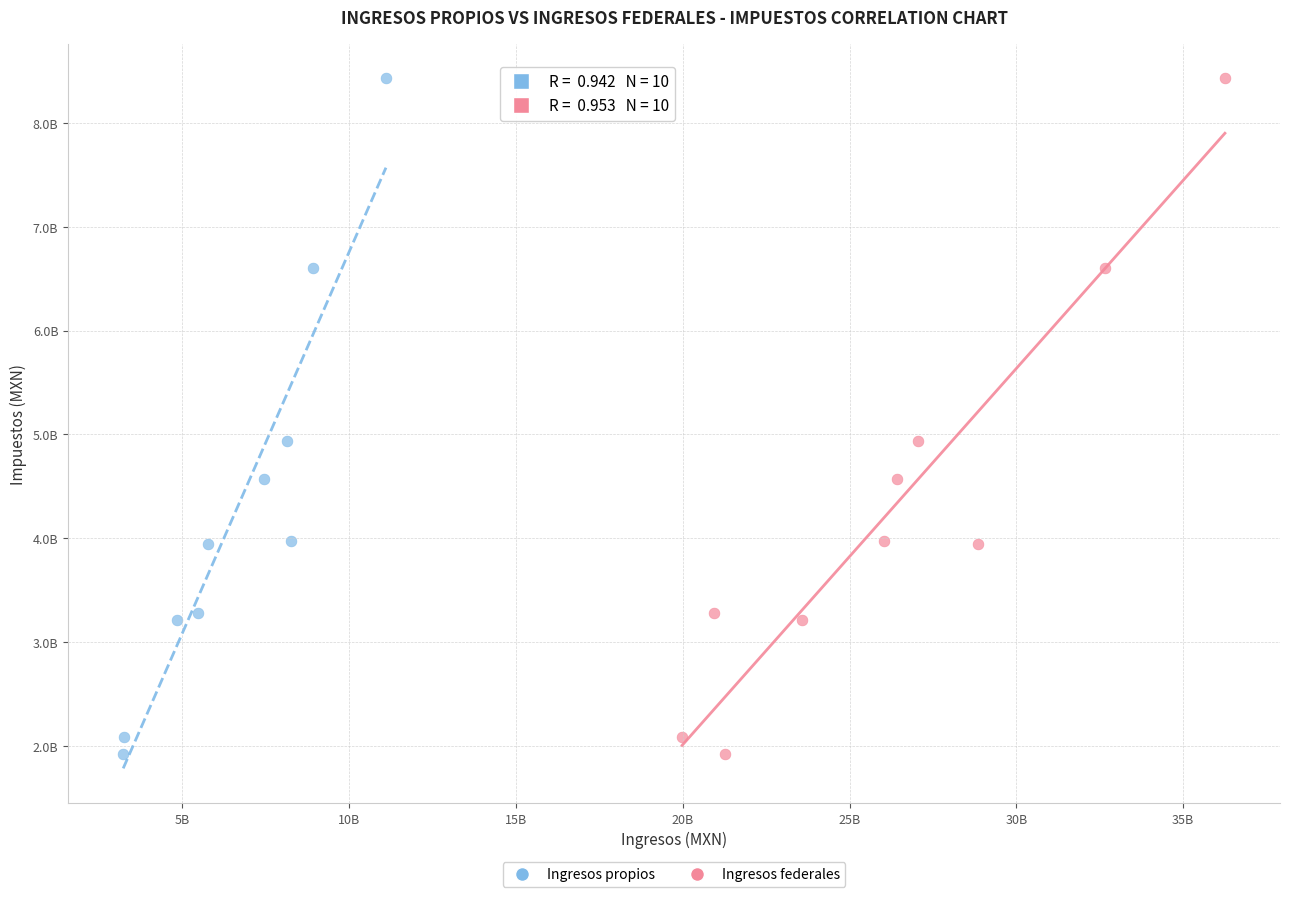

What are all the series names shown in the legend?

Ingresos propios, Ingresos federales